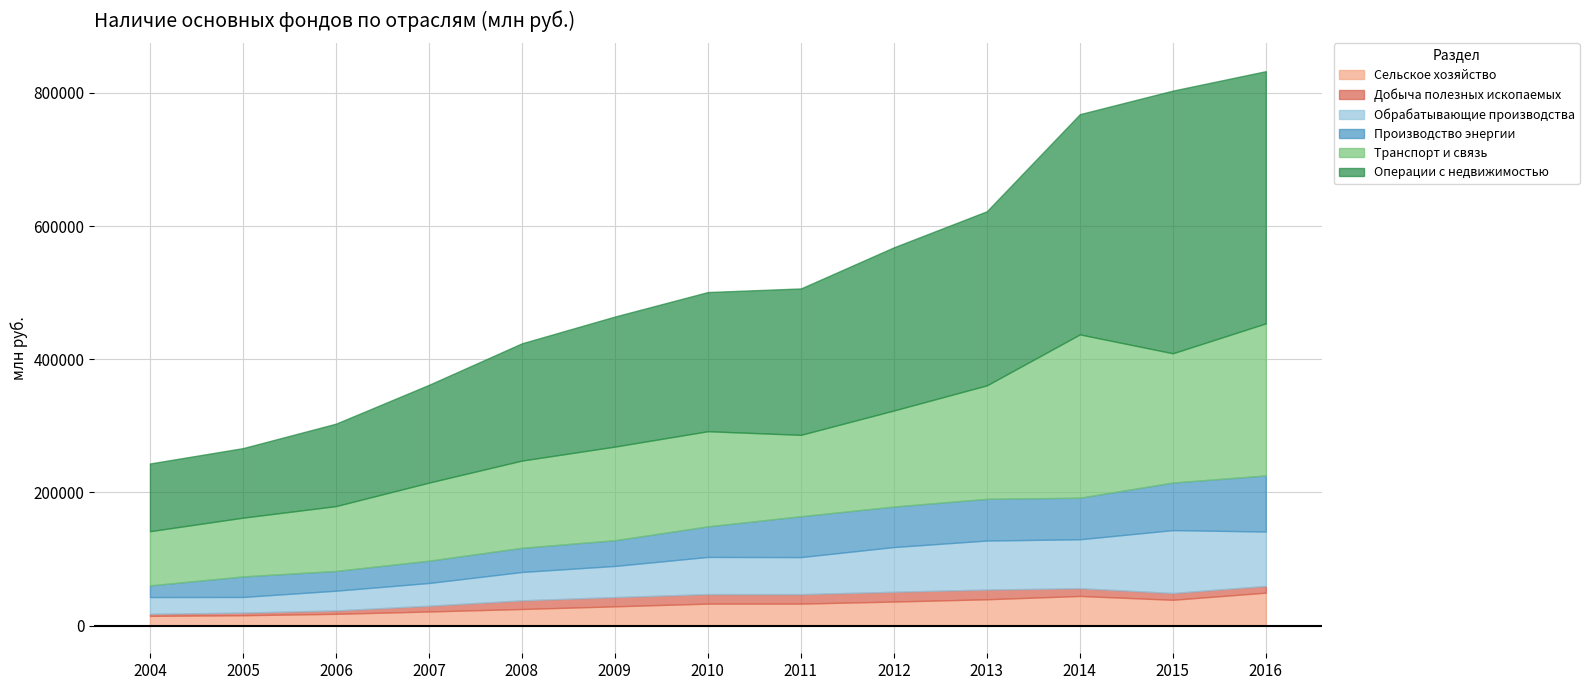

Reading right to left, list all the values displayed in this chart.

Сельское хозяйство: 2016=49404	2015=38719	2014=44442	2013=39480	2012=36059	2011=32961	2010=32980	2009=28871	2008=24869	2007=21127	2006=17604	2005=15523	2004=14598
Добыча полезных ископаемых: 2016=10129	2015=10176	2014=11625	2013=14596	2012=14720	2011=14242	2010=14286	2009=13885	2008=13001	2007=8647	2006=5110	2005=3884	2004=3031
Обрабатывающие производства: 2016=81691	2015=94458	2014=73522	2013=73617	2012=67133	2011=55623	2010=55800	2009=46777	2008=42599	2007=34148	2006=29609	2005=23535	2004=25190
Производство энергии: 2016=84233	2015=71482	2014=62463	2013=62637	2012=60831	2011=61389	2010=45927	2009=38626	2008=36311	2007=33498	2006=29686	2005=30836	2004=17462
Транспорт и связь: 2016=228450	2015=194140	2014=245258	2013=170454	2012=144296	2011=122226	2010=142899	2009=140650	2008=131005	2007=117273	2006=97393	2005=88267	2004=81446
Операции с недвижимостью: 2016=378792	2015=394498	2014=330807	2013=261528	2012=245098	2011=219911	2010=209053	2009=195323	2008=176152	2007=146892	2006=123835	2005=104449	2004=101709